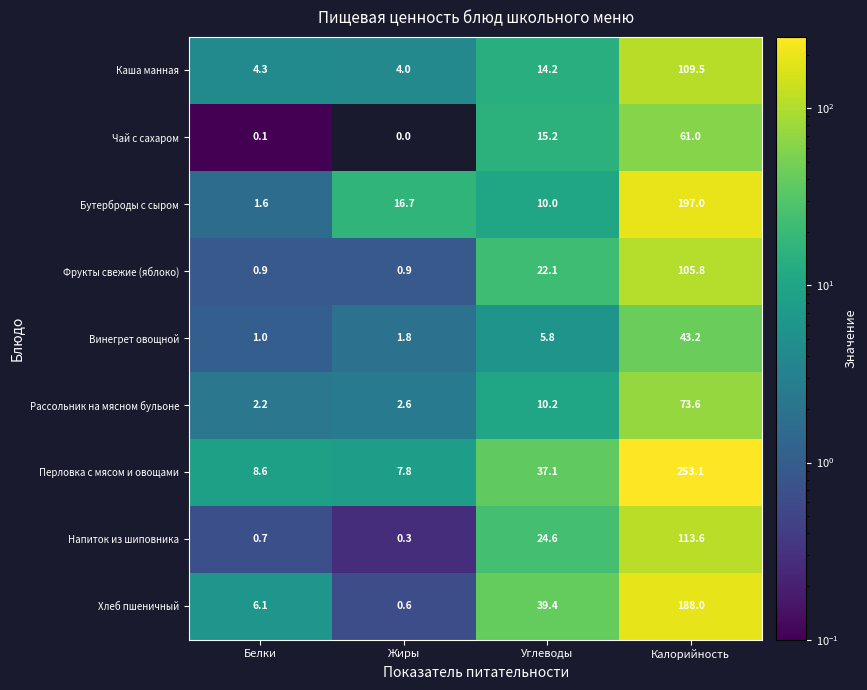

At Белки, list the series in order from largest to smallest.

Перловка с мясом и овощами, Хлеб пшеничный, Каша манная, Рассольник на мясном бульоне, Бутерброды с сыром, Винегрет овощной, Фрукты свежие (яблоко), Напиток из шиповника, Чай с сахаром